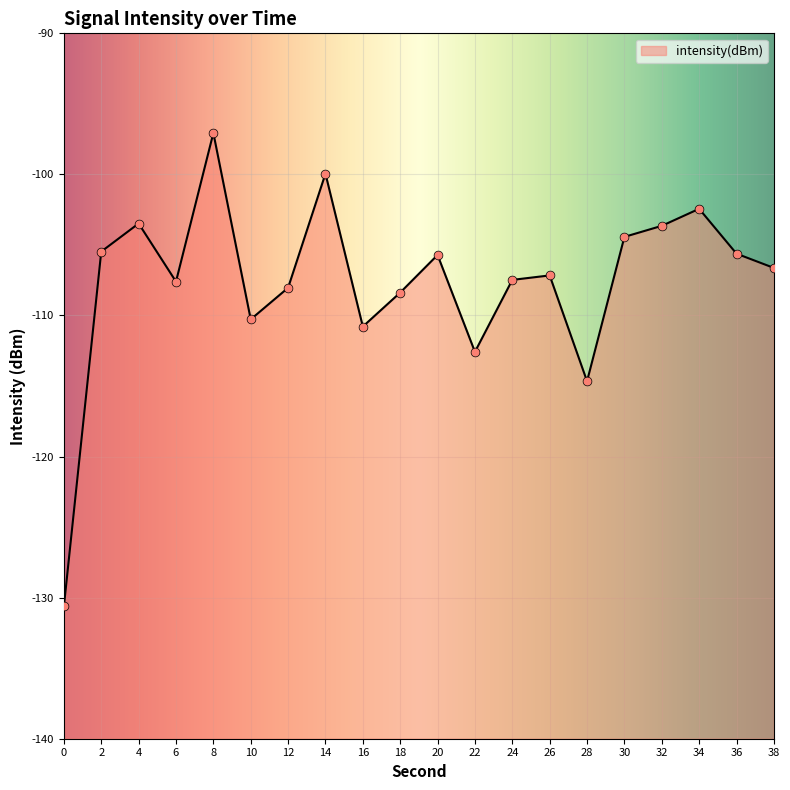

Which has a higher value, 6 or 20?

20